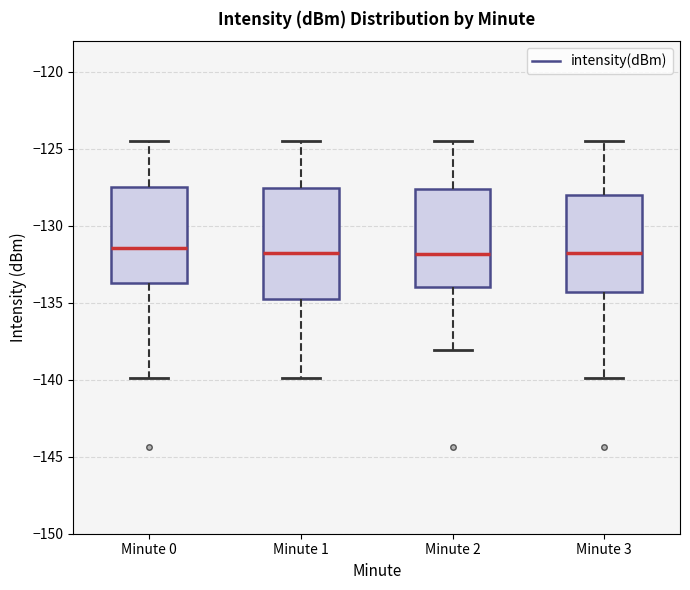

Reading left to right, transcribe this box plot: for each box, give where its median line is, the range the box spans, and where its two whiskers end, as read against the y-axis. The values are not printed on the chart, so give them approximately, as read against the axis.

Minute 0: median -131.5, box -133.5 to -127.5, whiskers -140.0 to -124.5
Minute 1: median -132.0, box -134.5 to -127.5, whiskers -140.0 to -124.5
Minute 2: median -132.0, box -134.0 to -127.5, whiskers -138.0 to -124.5
Minute 3: median -132.0, box -134.5 to -128.0, whiskers -140.0 to -124.5